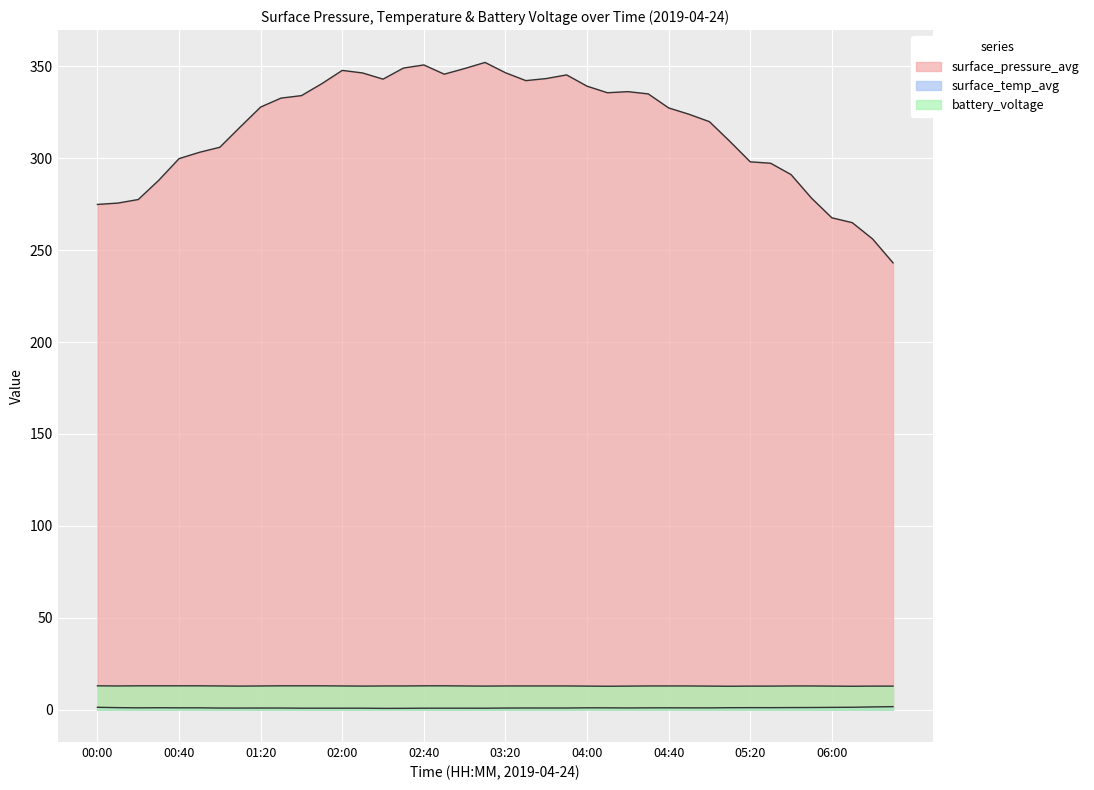

What is the difference between the surface_temp_avg values at 01:30 and 00:40?

0.1